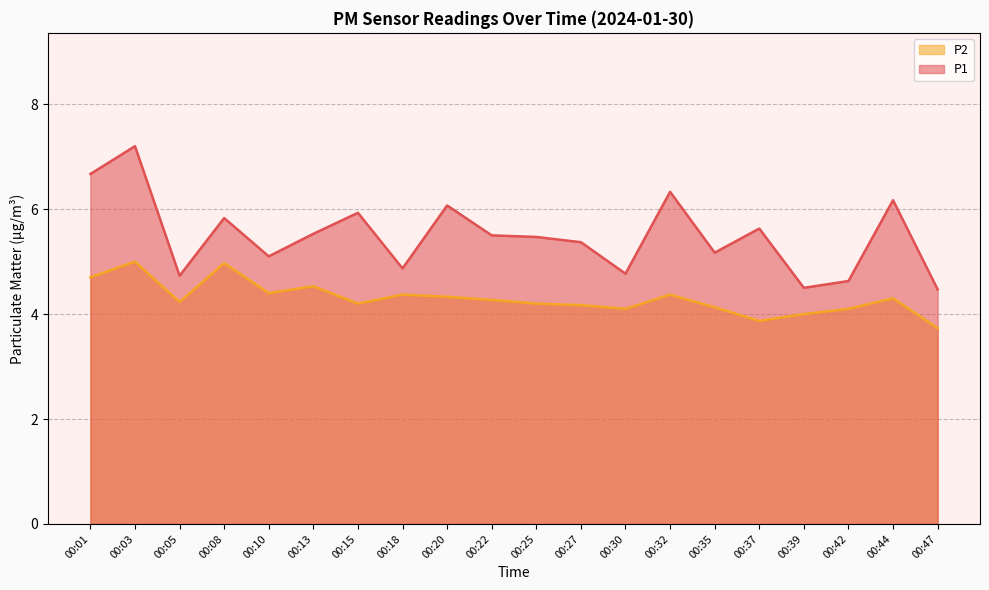

What is the maximum value shown in the chart?

7.2